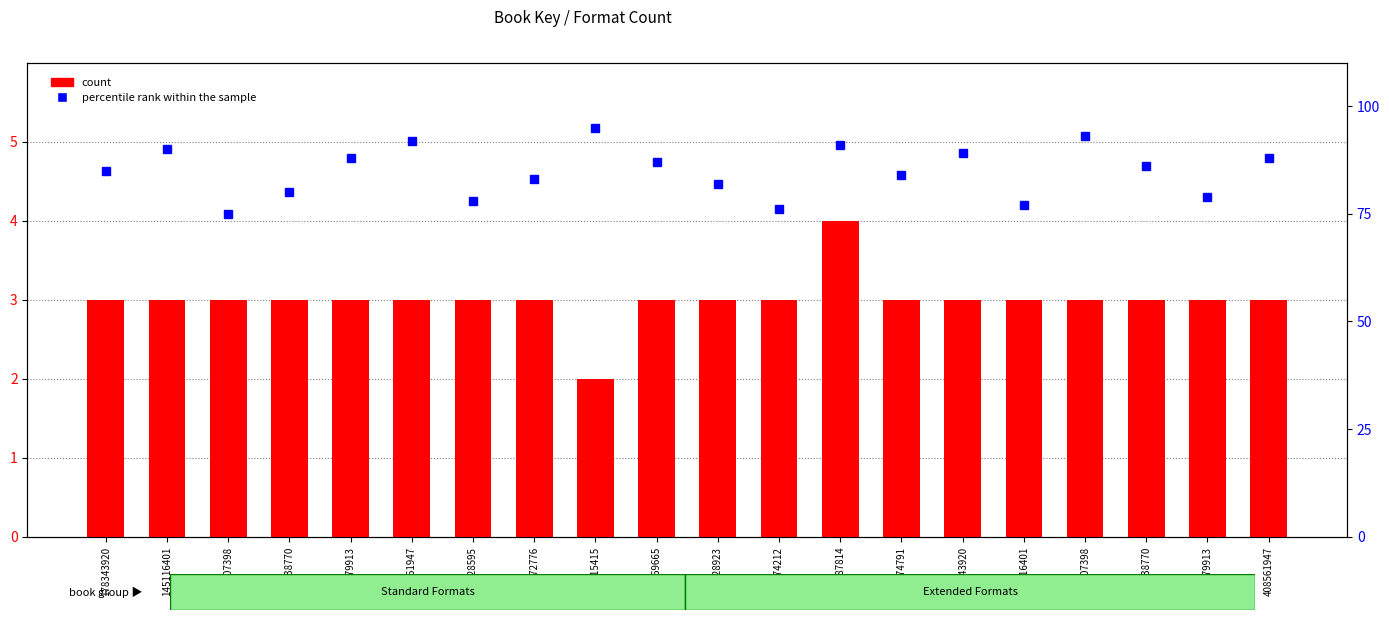

At which category is the sum across all series the highest?

405115415